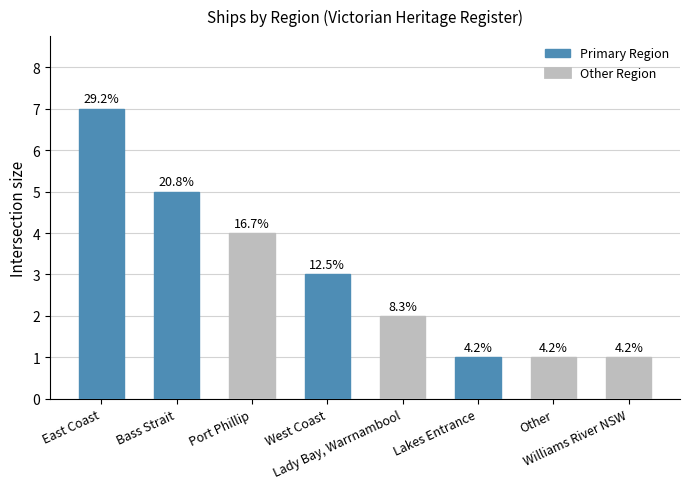

What is the label of the 4th bar from the right?

Lady Bay, Warrnambool